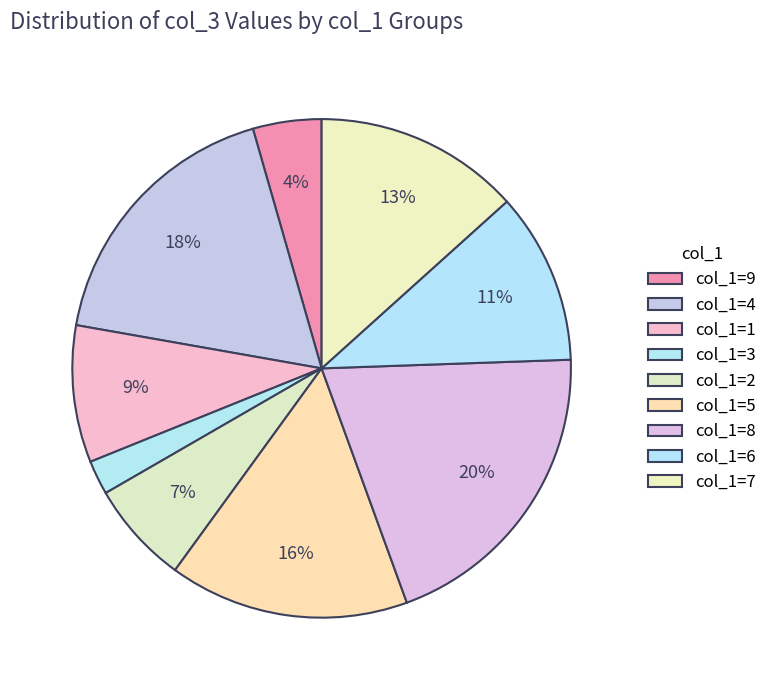

Count the number of slices in the pie.

9